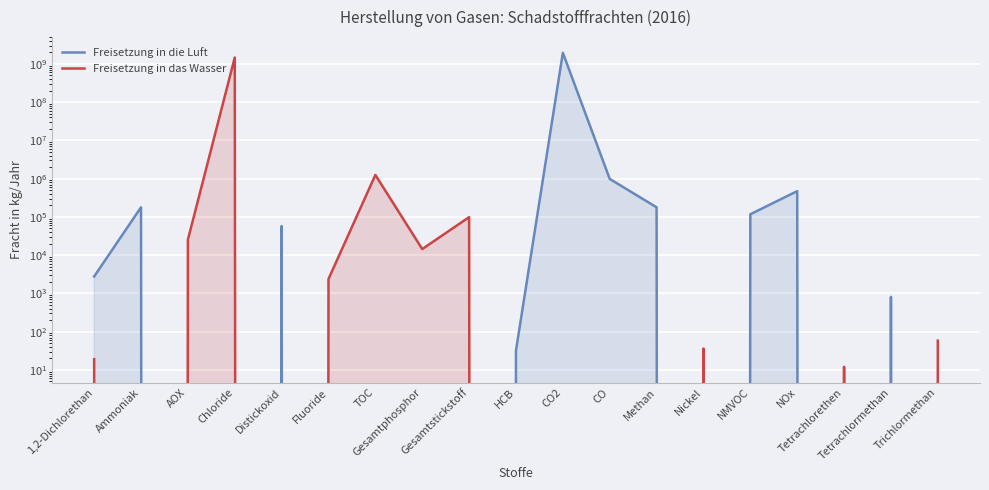

Count the number of categories in the chart.

19